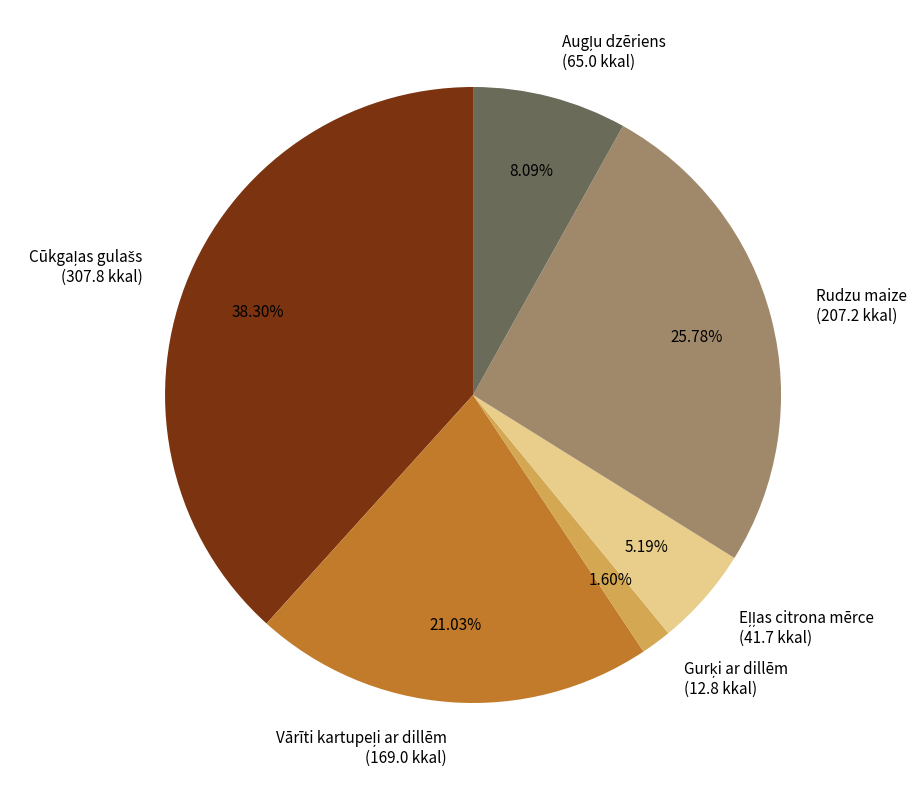

Is there any slice that represents more than half of the pie?

No